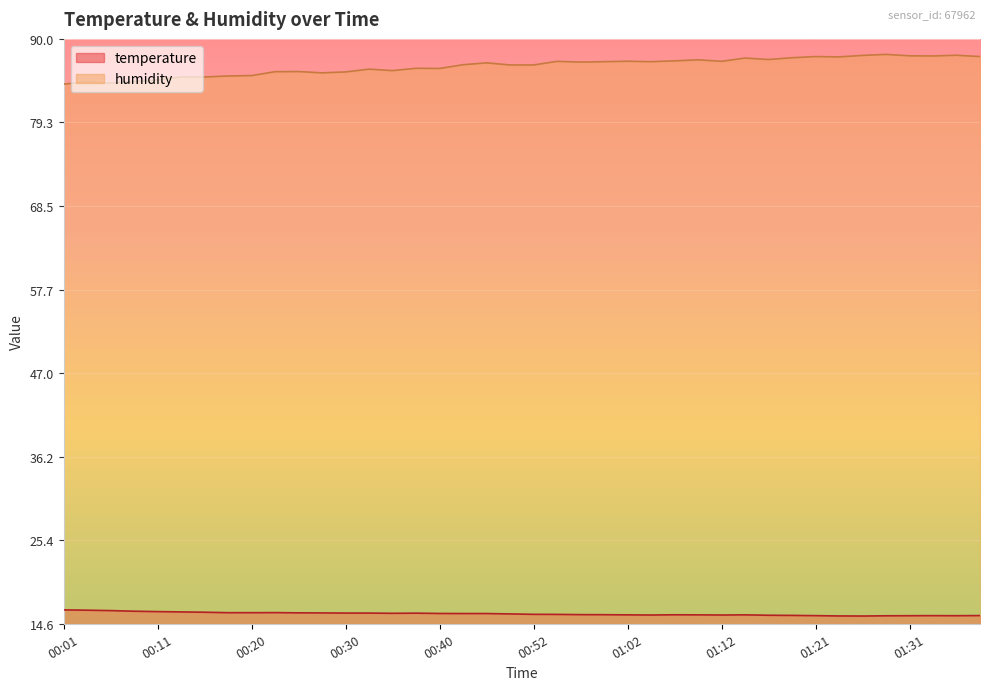

Which category has the lowest value across all series?

01:26